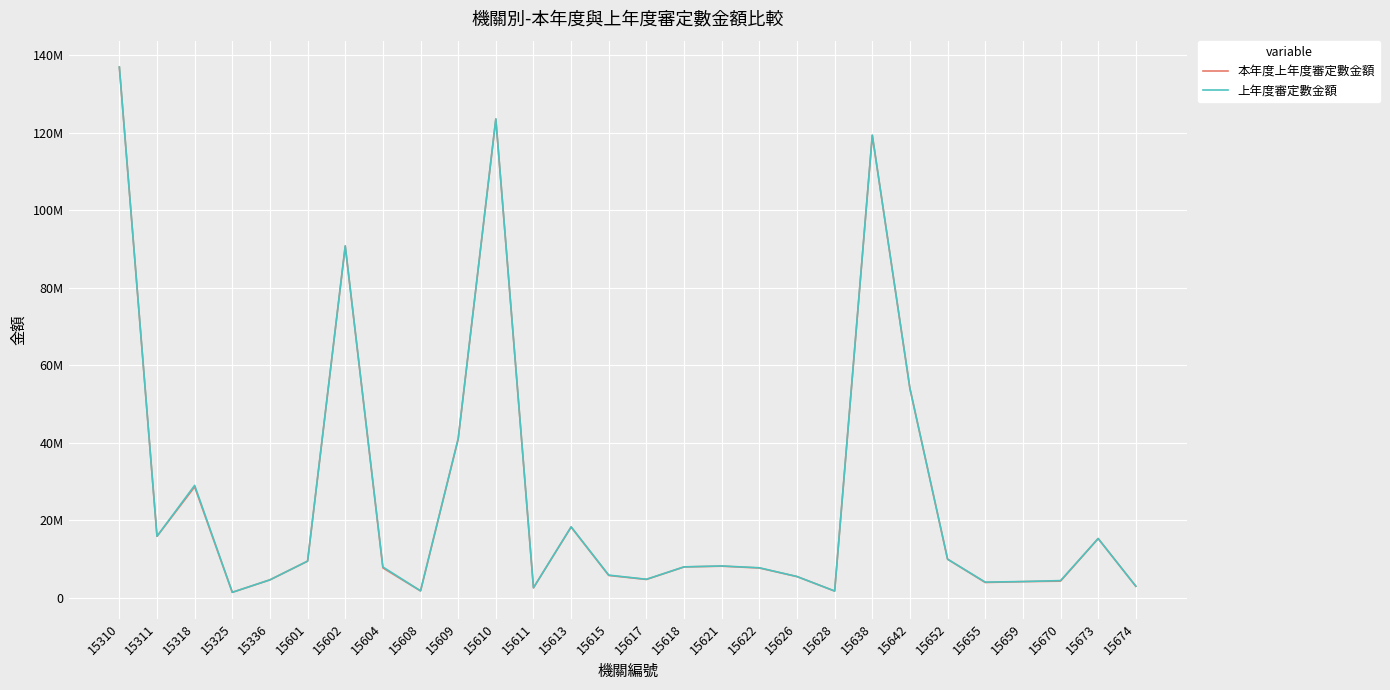

Does the chart display data point markers on the line(s)?

No